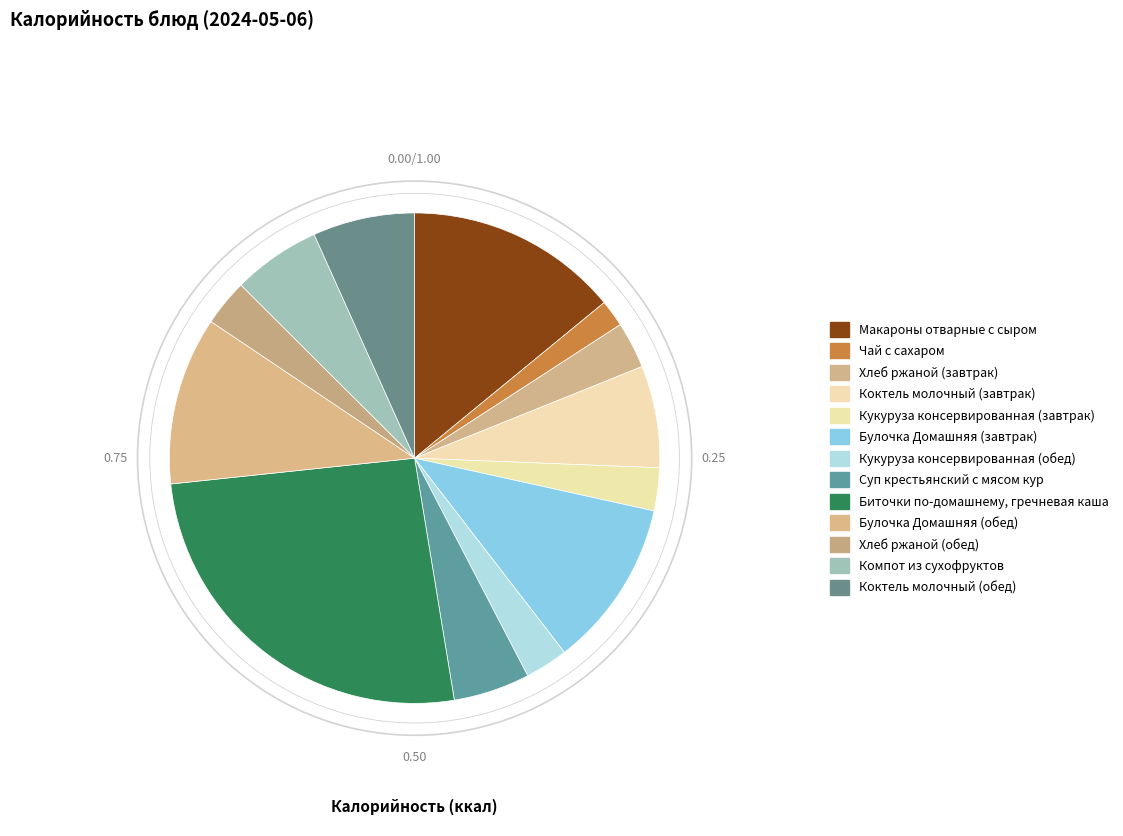

Is there a majority slice in this chart?

No